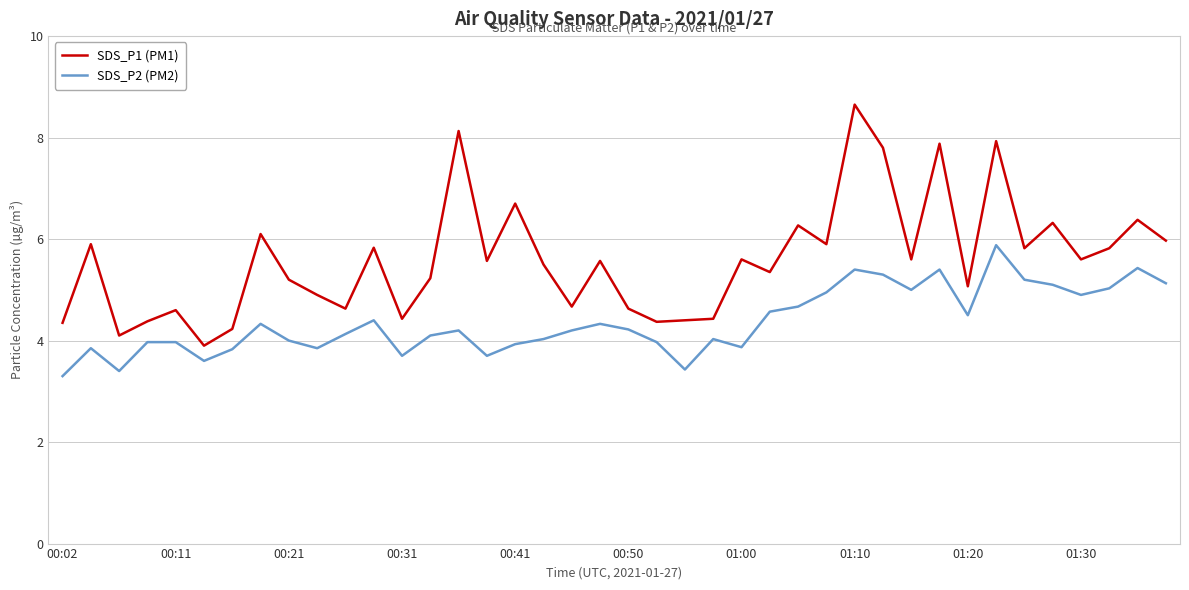

True or false: SDS_P1 (PM1) and SDS_P2 (PM2) intersect in this chart.

False